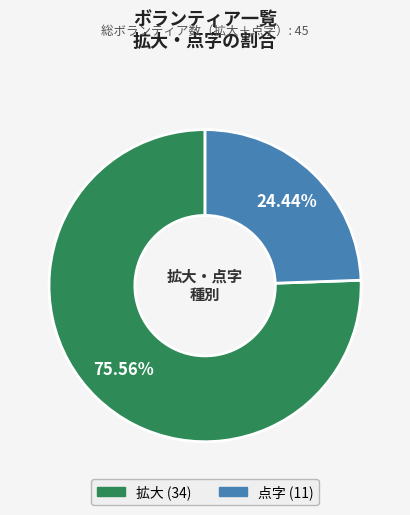

Which has a higher value, 拡大 or 点字?

拡大